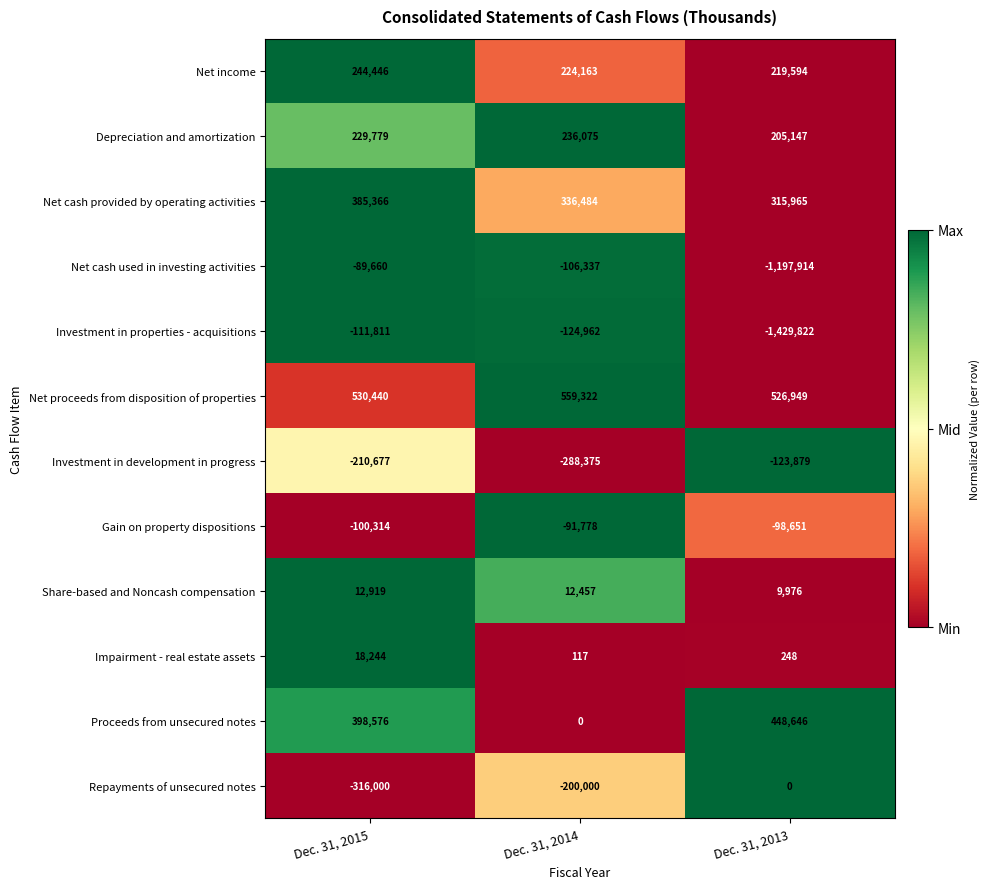

What is the greatest value displayed?

559322